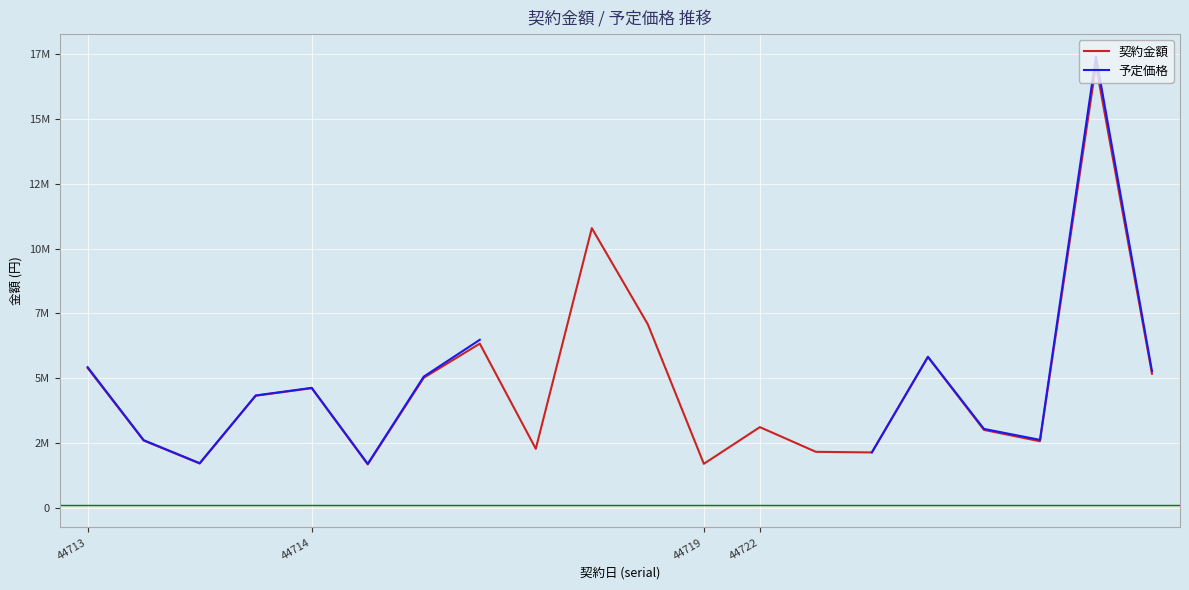

How many interior local valleys does the 契約金額 series have?

6